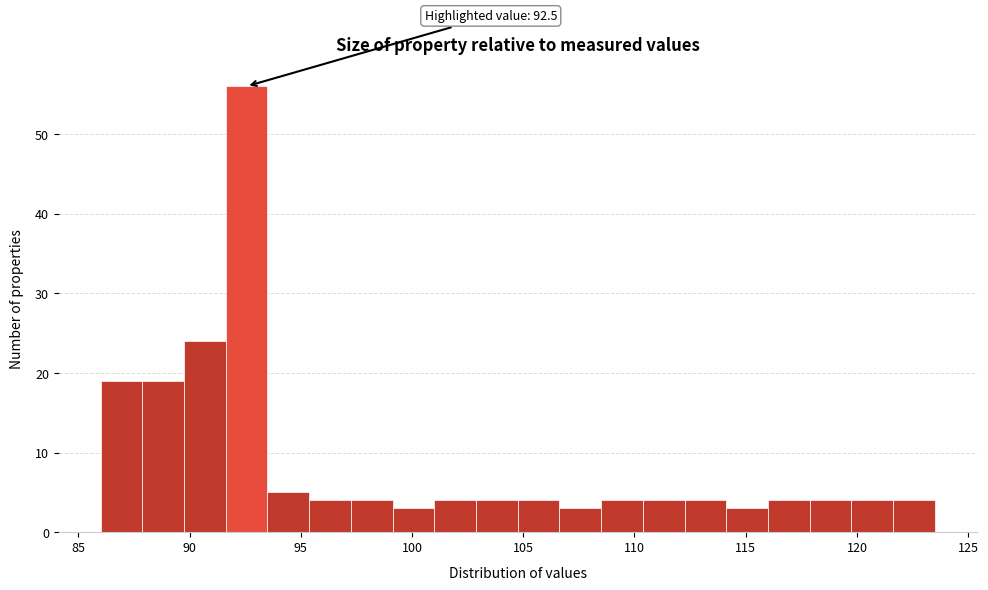

Read against the x-axis, roughly where is the centre of the tallest bar?

92.5